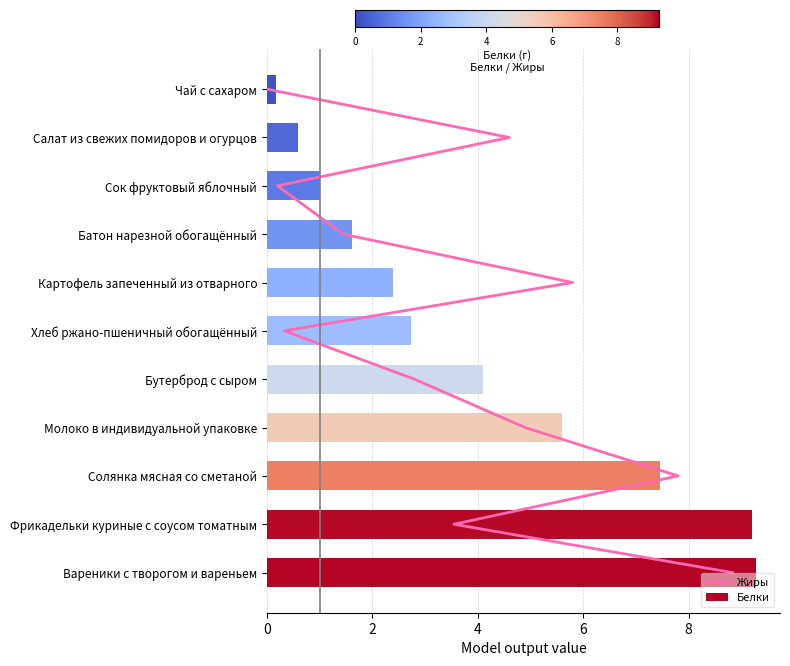

What is the approximate value at 8, to the nearest 5?

5